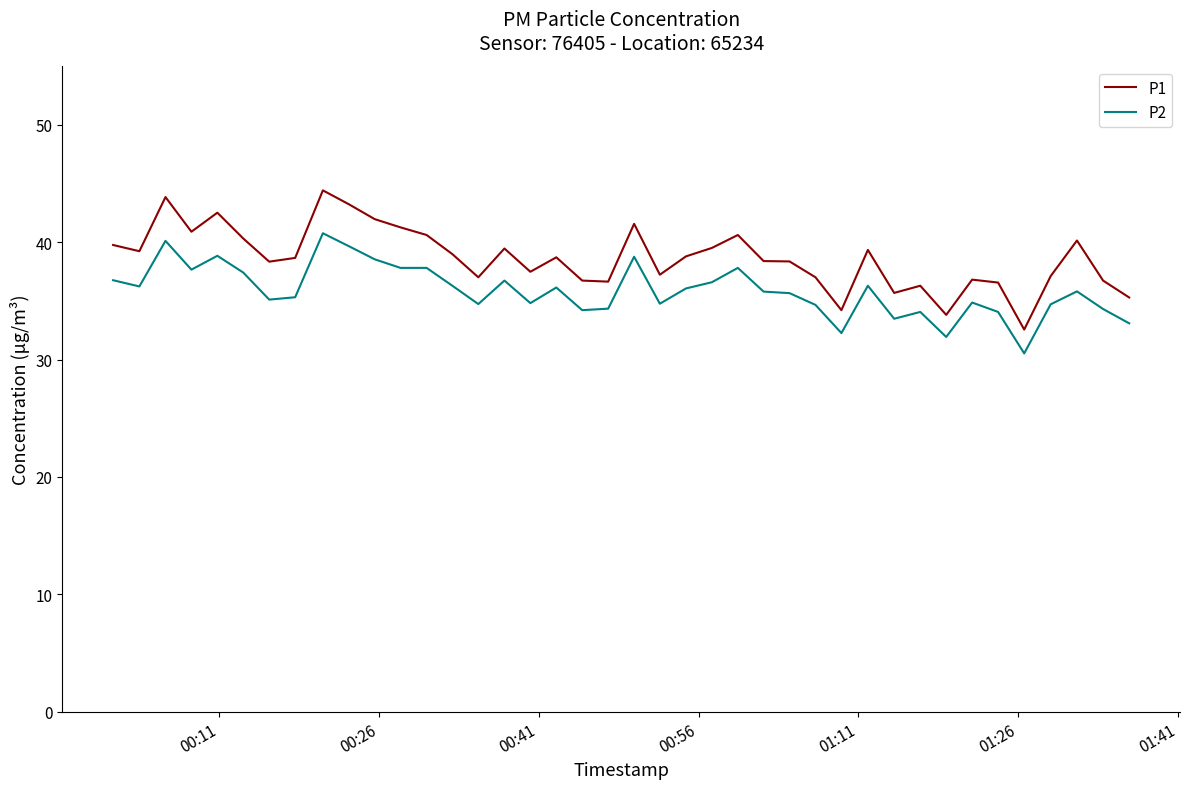

What is the maximum value shown in the chart?

44.4